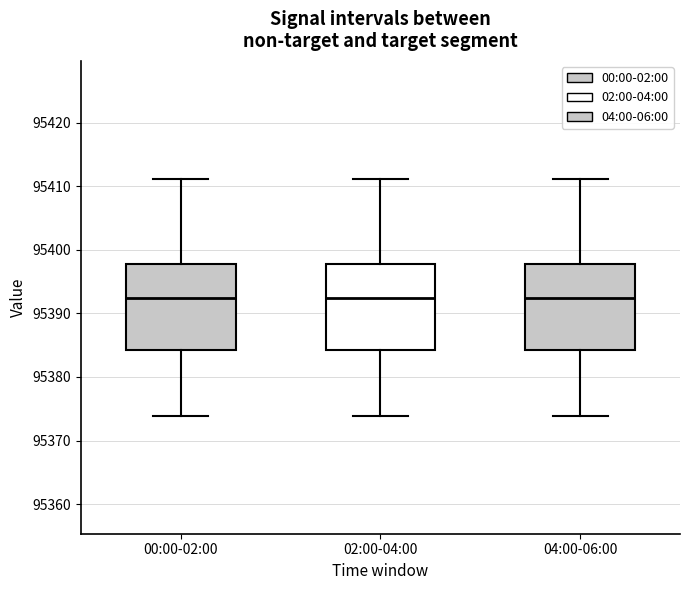

Reading left to right, read every box against the y-axis: the position of its median line, the range the box covers, and the ends of its whiskers. The values are not printed on the chart, so give them approximately, as read against the axis.

00:00-02:00: median 95392, box 95384 to 95398, whiskers 95374 to 95411
02:00-04:00: median 95392, box 95384 to 95398, whiskers 95374 to 95411
04:00-06:00: median 95392, box 95384 to 95398, whiskers 95374 to 95411